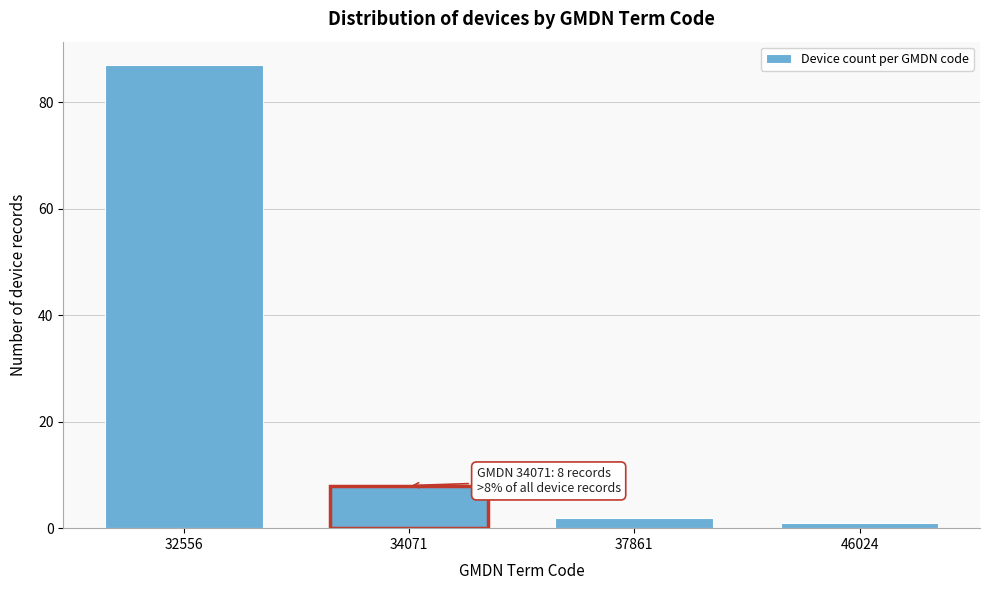

Reading right to left, transcribe all the data shown in this chart.

46024=1	37861=2	34071=8	32556=87